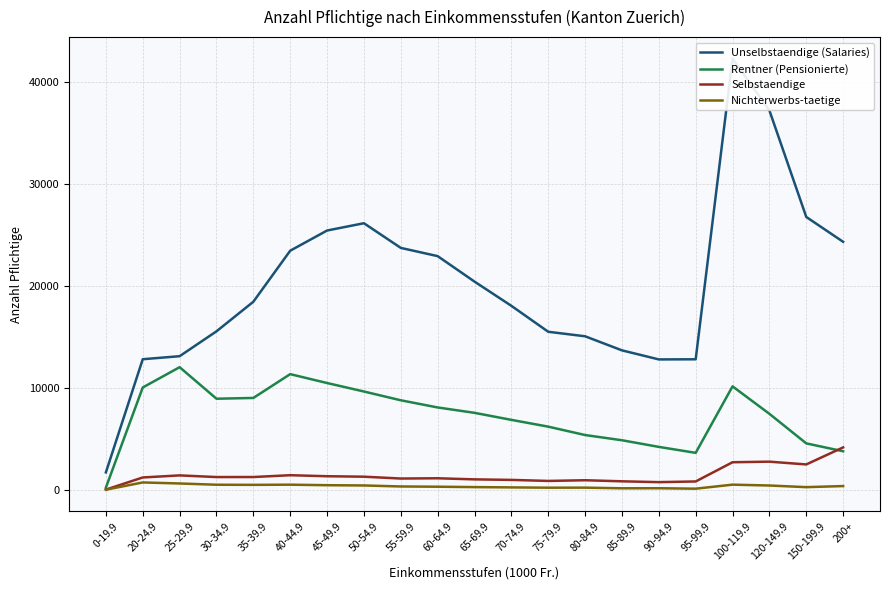

How many data points in Unselbstaendige (Salaries) are above 18464?

10